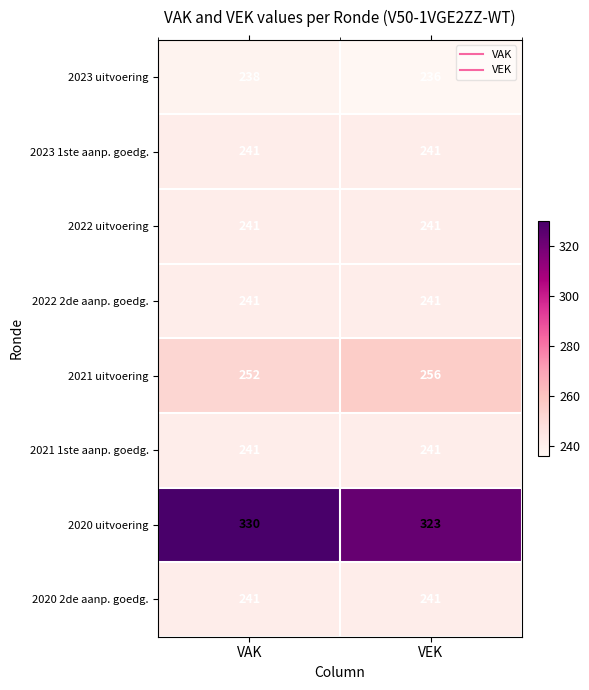

What is the maximum value shown in the chart?

330